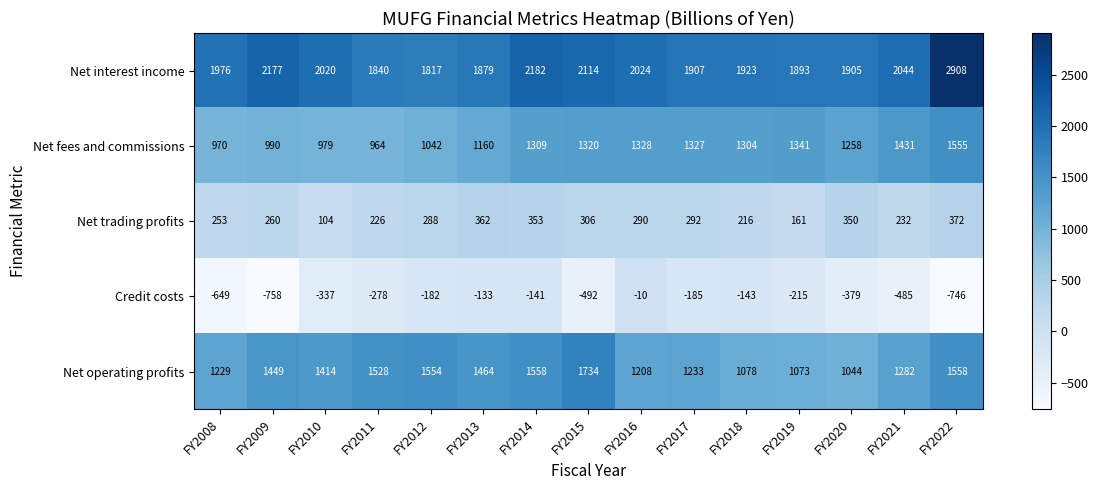

Rank the series at FY2021 from highest to lowest value.

Net interest income, Net fees and commissions, Net operating profits, Net trading profits, Credit costs